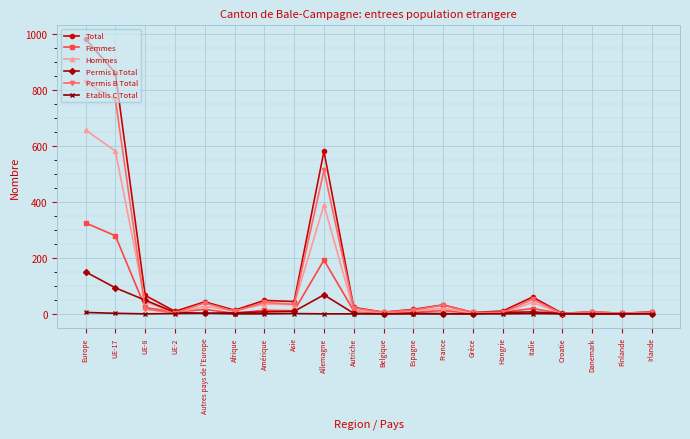

How many data points in Total are less than 23?

10